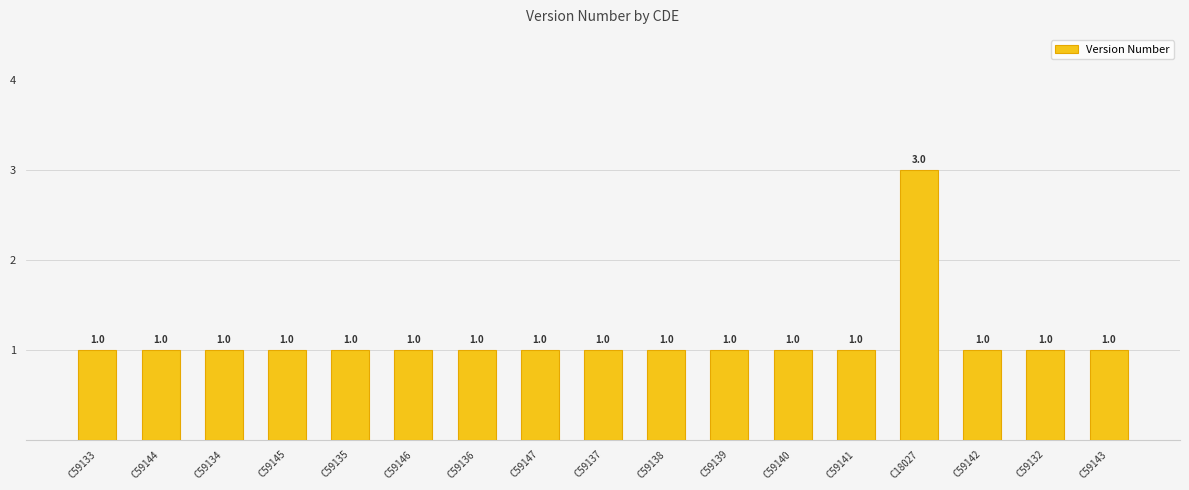

True or false: the data shows 1 at C59141.

True